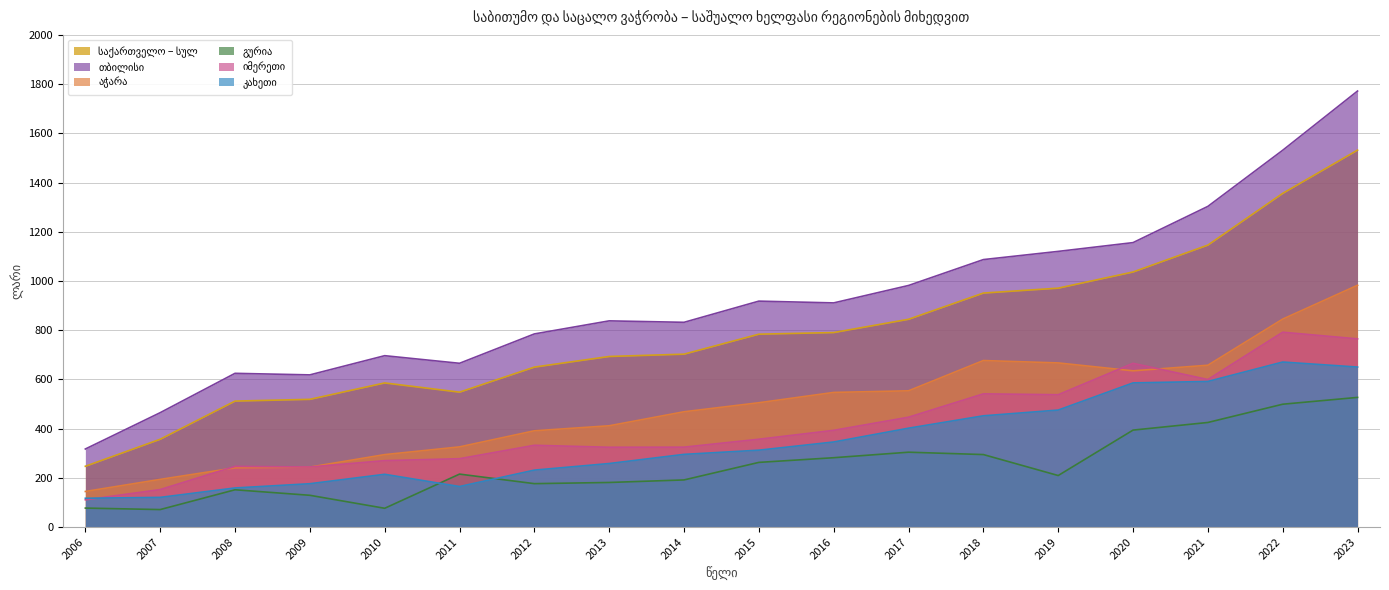

How many lines are shown in the chart?

6